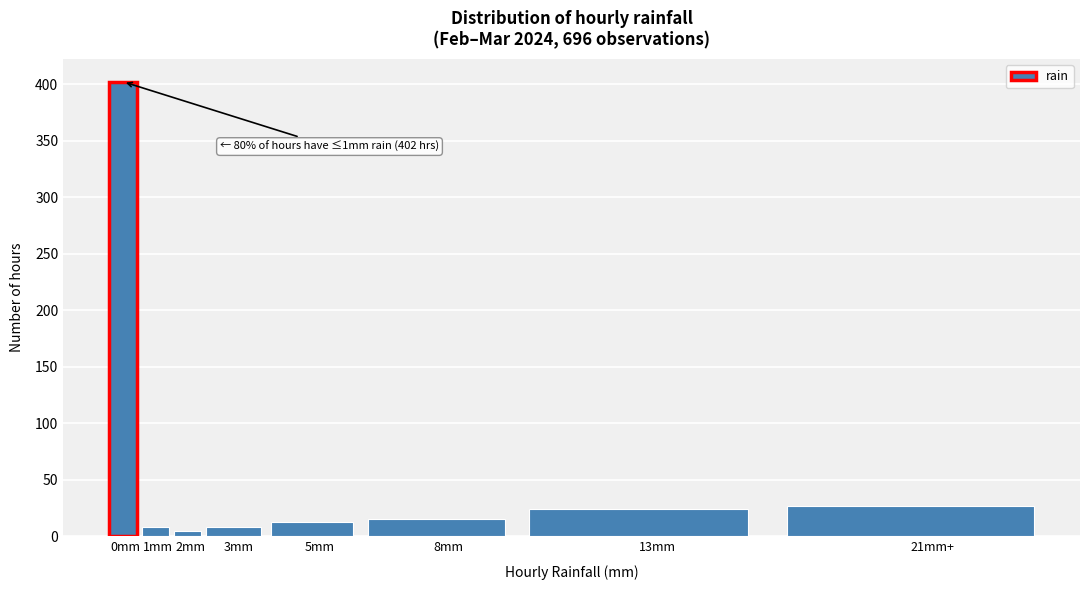

Reading left to right, extract all data points from this chart.

0mm=402	1mm=8	2mm=5	3mm=8	5mm=13	8mm=15	13mm=24	21mm+=27